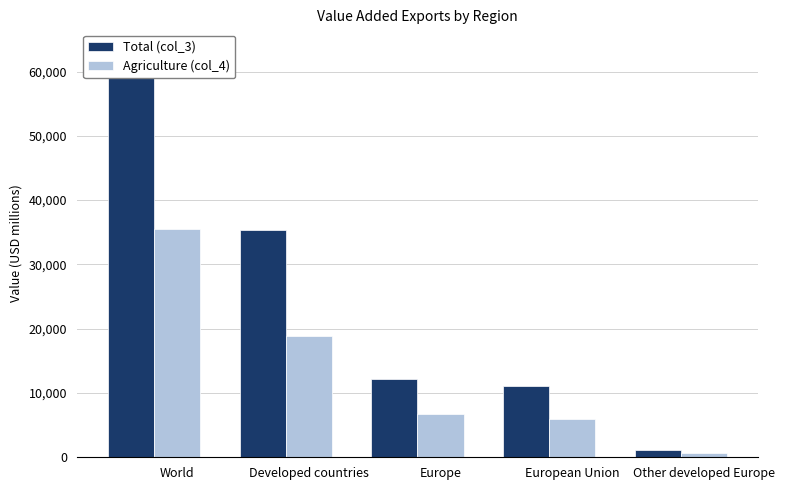

Does the chart contain stacked bars?

No